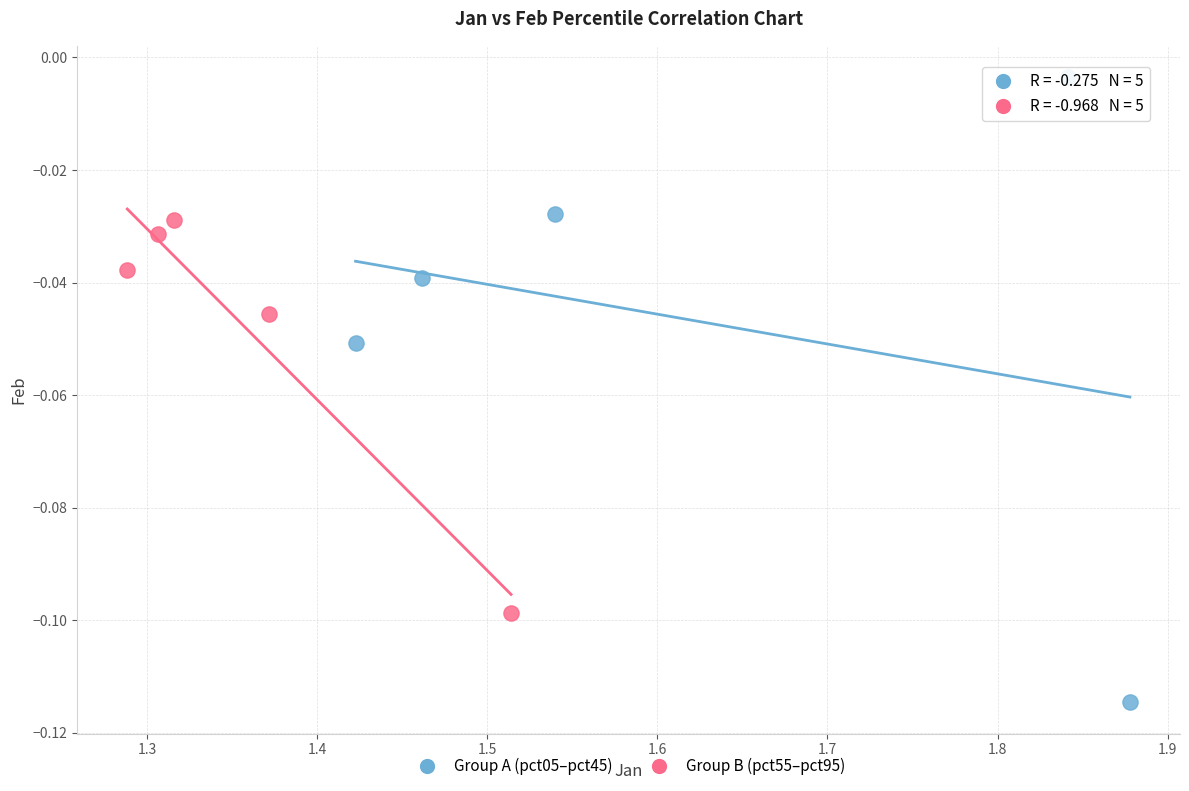

Which series has the widest spread of Y values?

Group A (pct05–pct45)